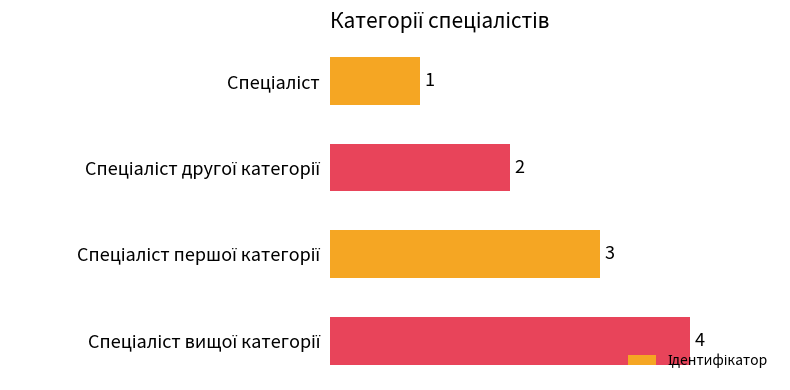

How many values are between 2 and 4?

3